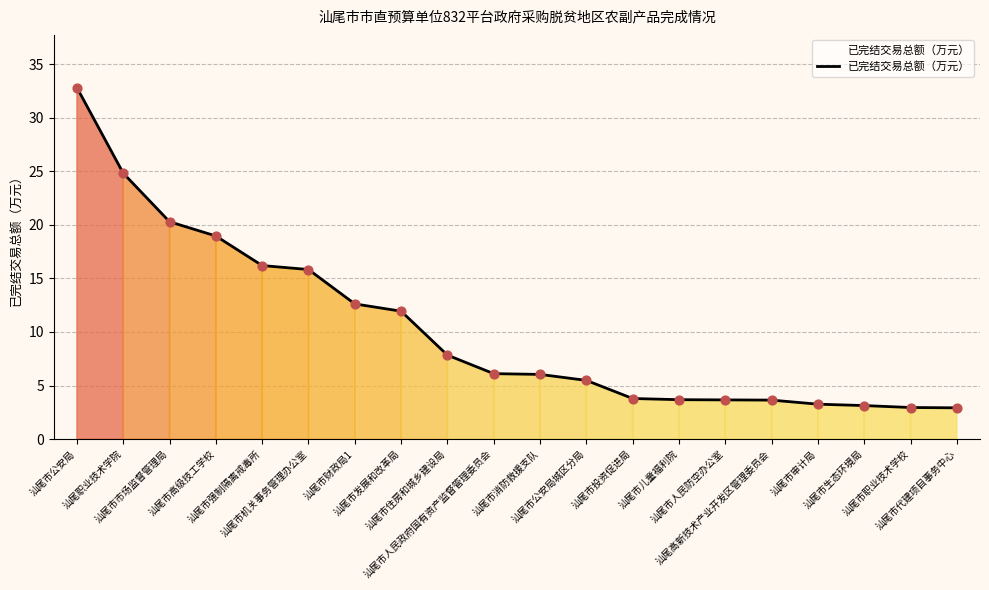

What is the ratio of the value at 汕尾市发展和改革局 to the value at 汕尾市消防救援支队?

2.0